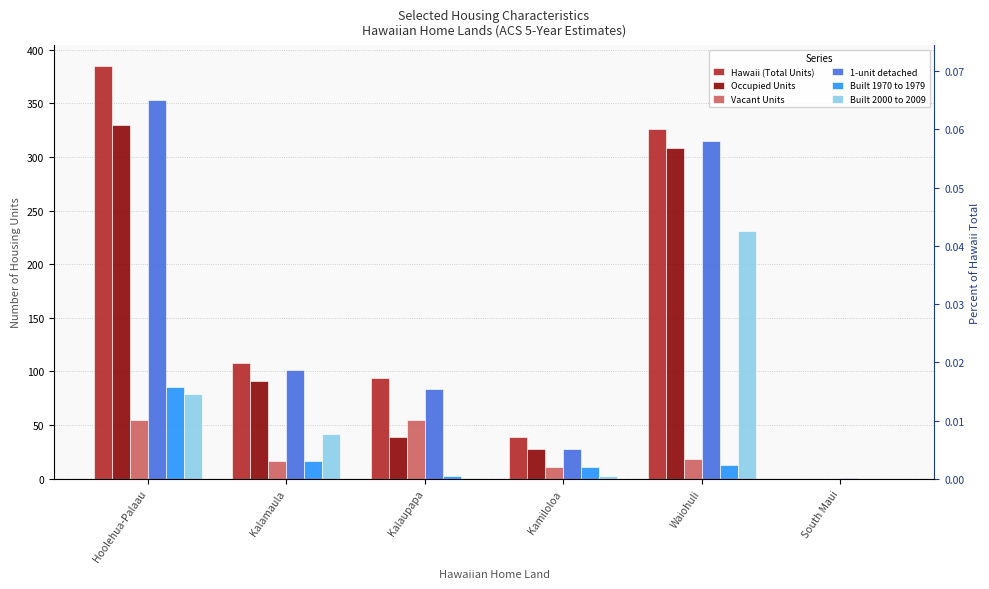

Which series has the largest range (max minus min)?

Hawaii (Total Units)